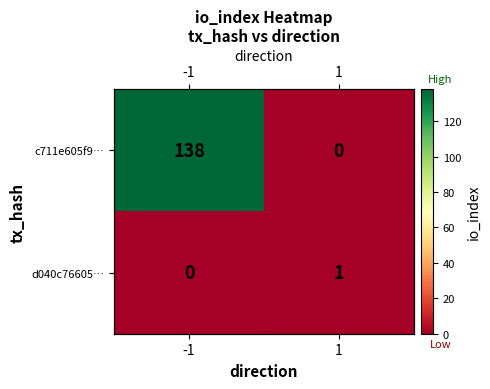

What is the greatest value displayed?

138